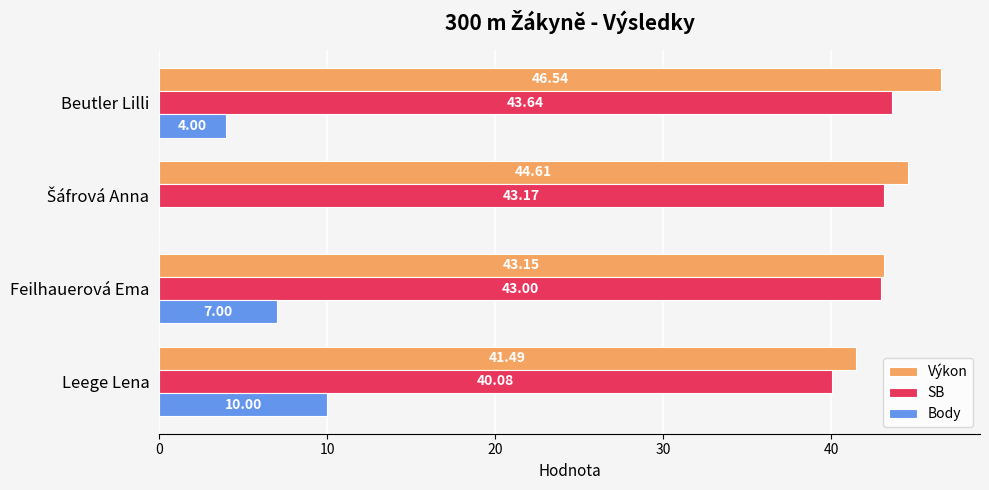

What are all the series names shown in the legend?

Výkon, SB, Body